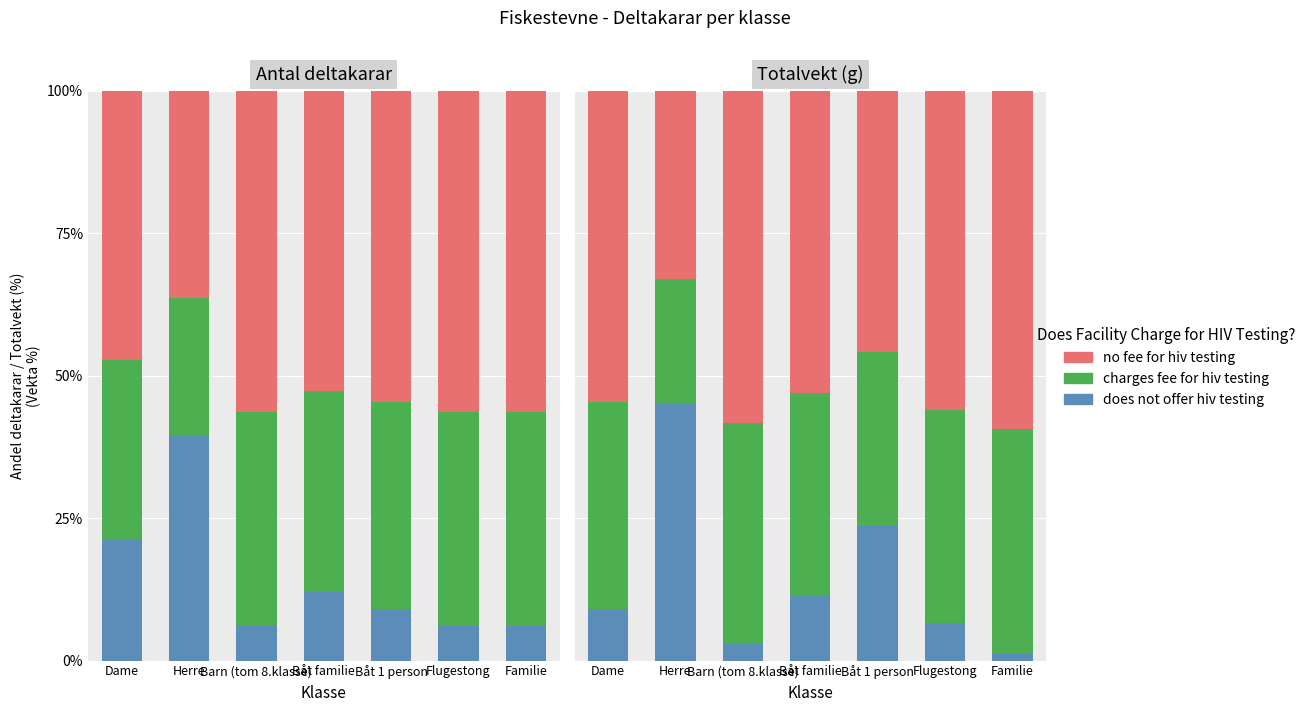

What is the minimum value for does not offer hiv testing?

1.2